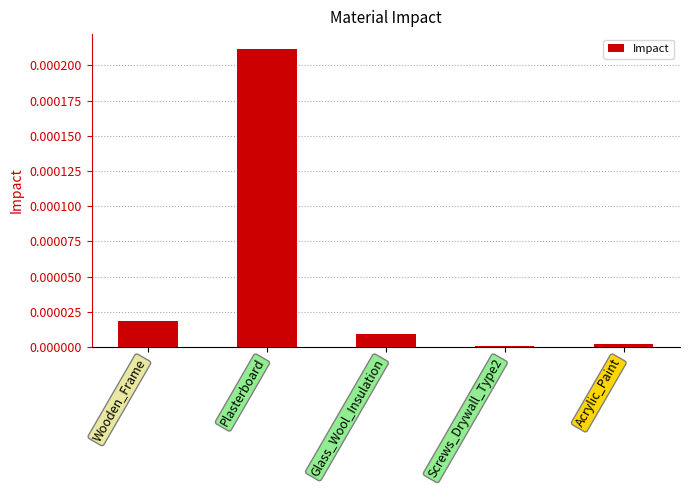

Are the bars horizontal?

No